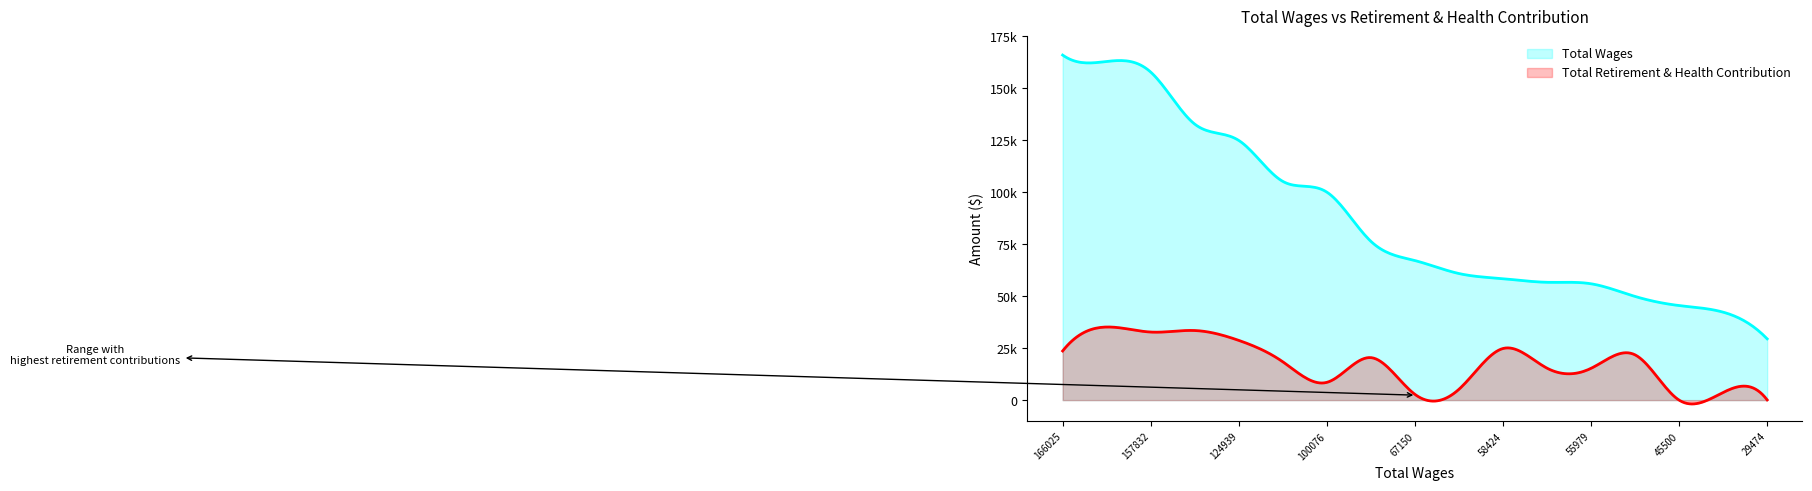

How many values in the total_wages series exceed 67150?

8